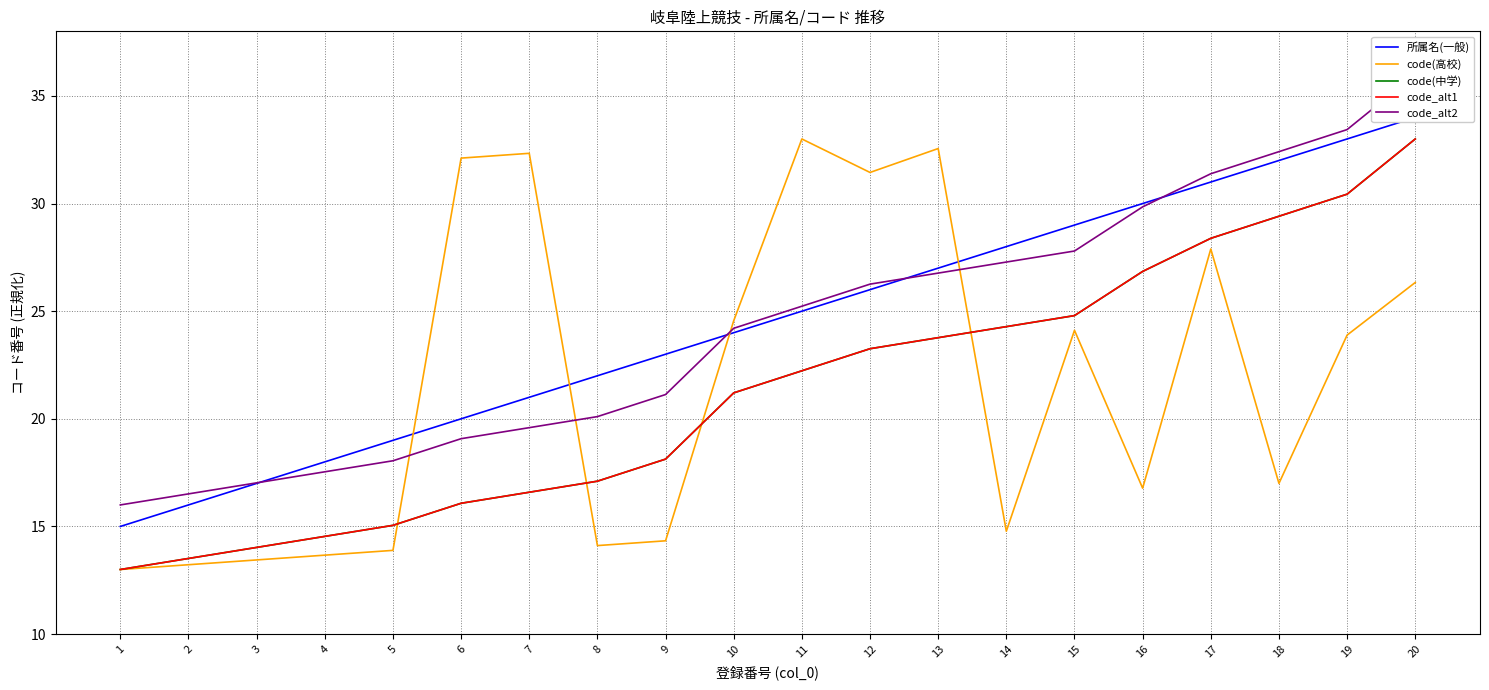

How many data points in code_alt1 are above 22?

10